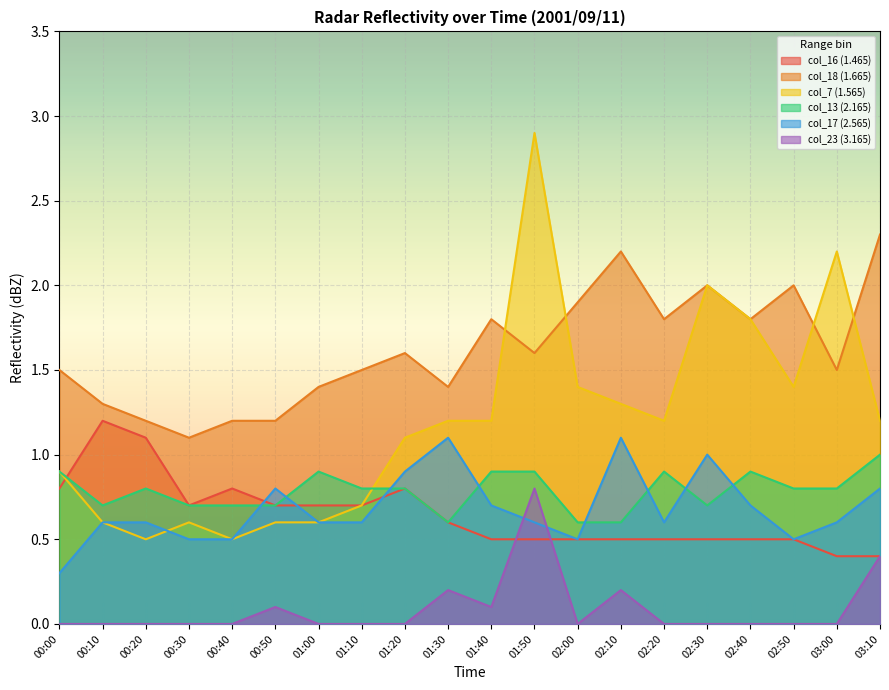

What is the label of the 18th point from the right?

00:20